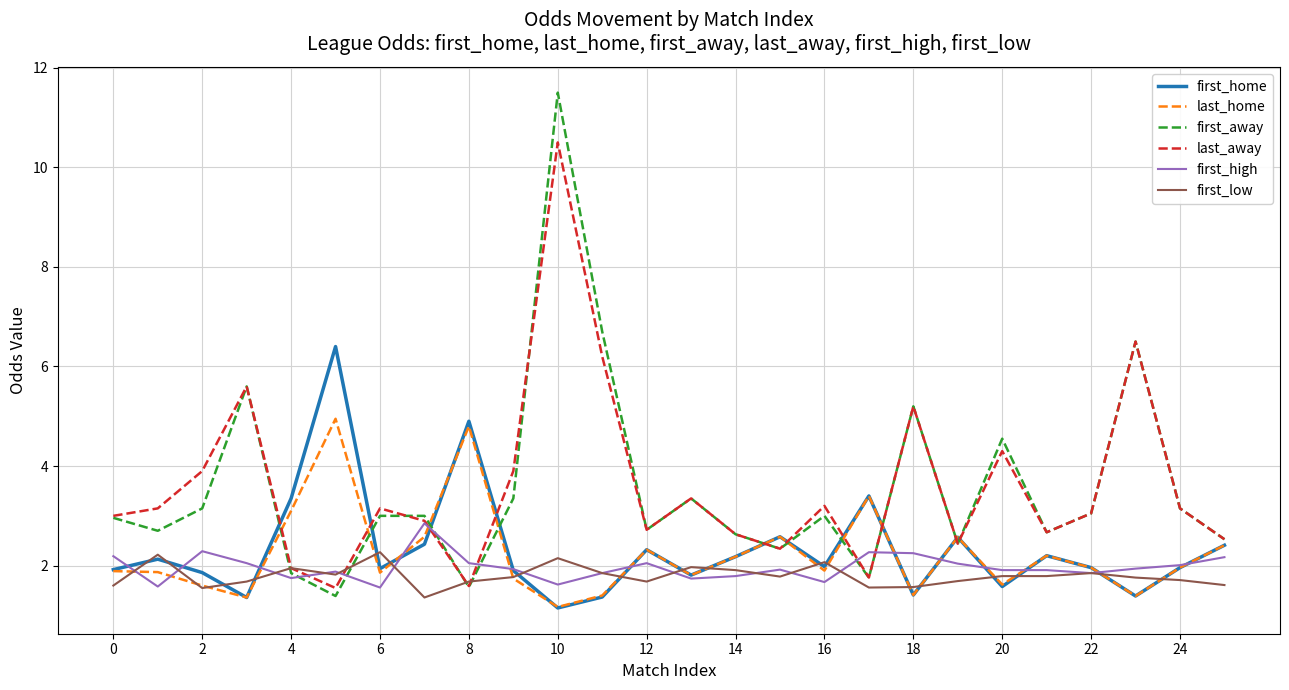

List the series in order of their peak value, lowest first.

first_low, first_high, last_home, first_home, last_away, first_away